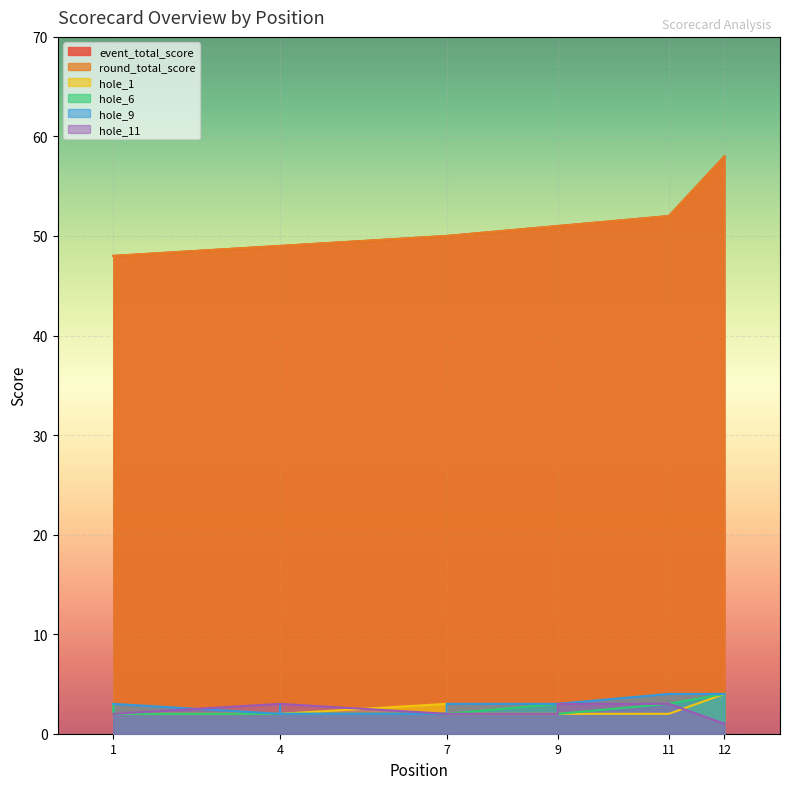

What is the lowest value of the event_total_score series?

48